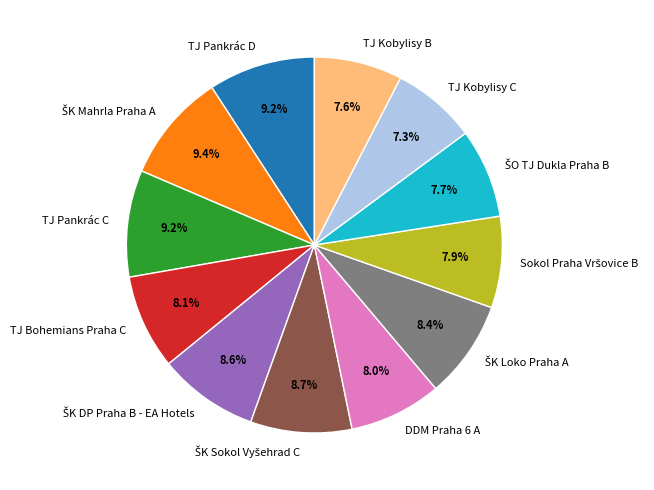

How much of the chart is everything except TJ Pankrác C?

90.8%